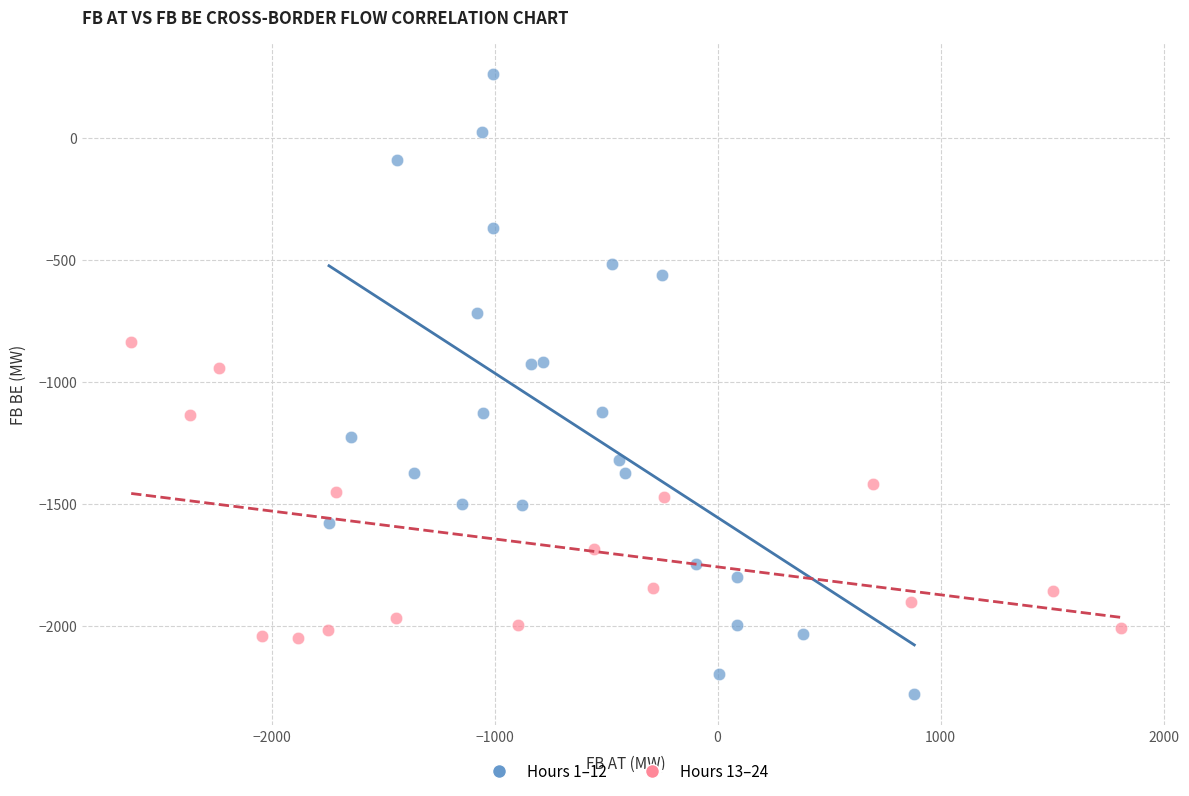

Which series reaches the minimum Y coordinate?

Hours 1–12